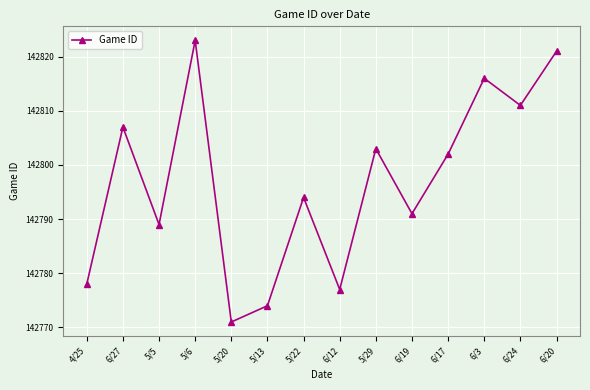

Reading right to left, transcribe all the data shown in this chart.

6/20=142821	6/24=142811	6/3=142816	6/17=142802	6/19=142791	5/29=142803	6/12=142777	5/22=142794	5/13=142774	5/20=142771	5/6=142823	5/5=142789	6/27=142807	4/25=142778